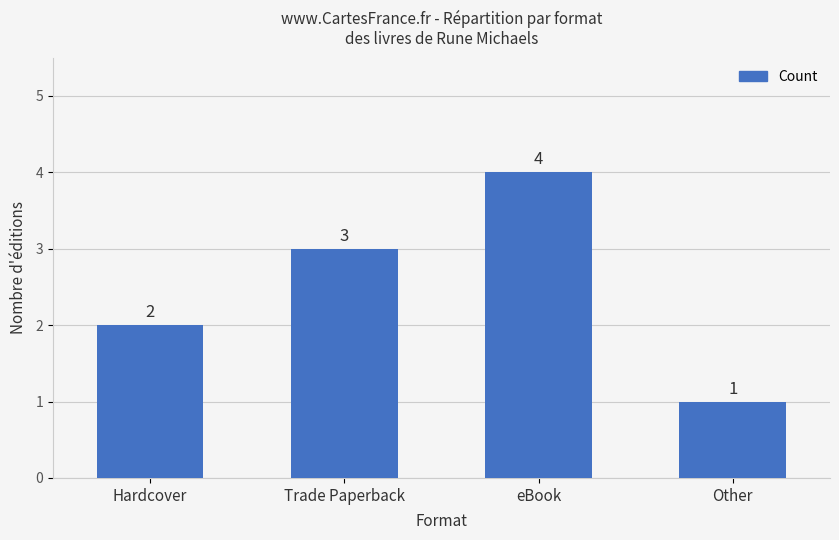

Is it true that the value at eBook is 1?

False